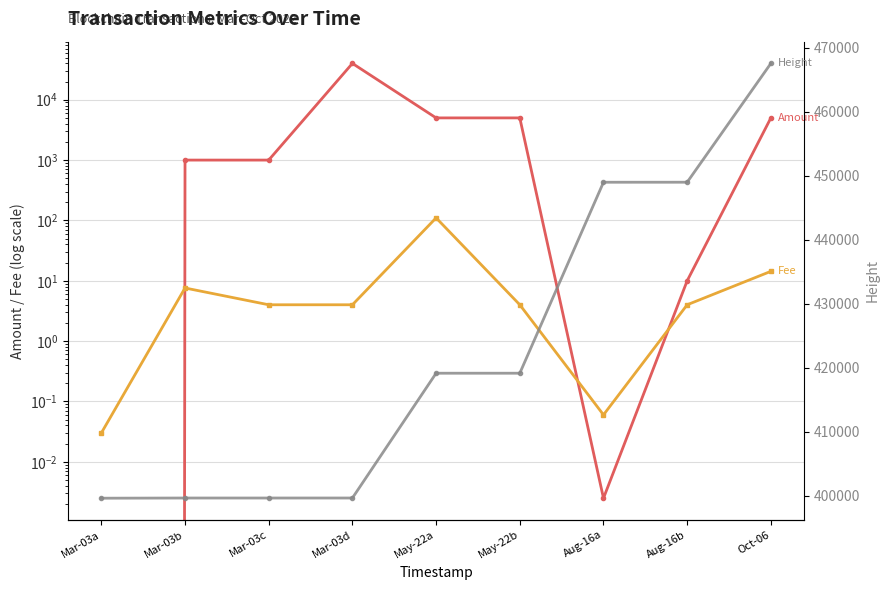

How many lines are shown in the chart?

3